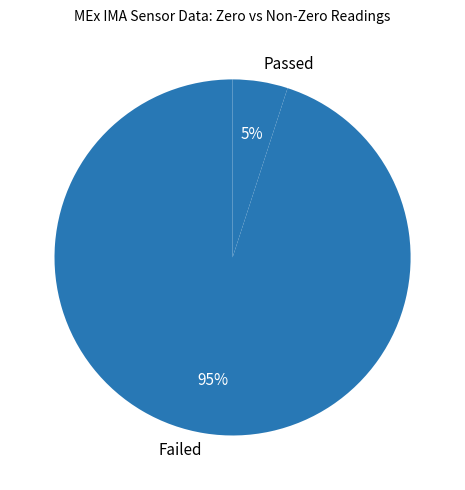

Is the sum of Passed and Failed greater than half?

Yes